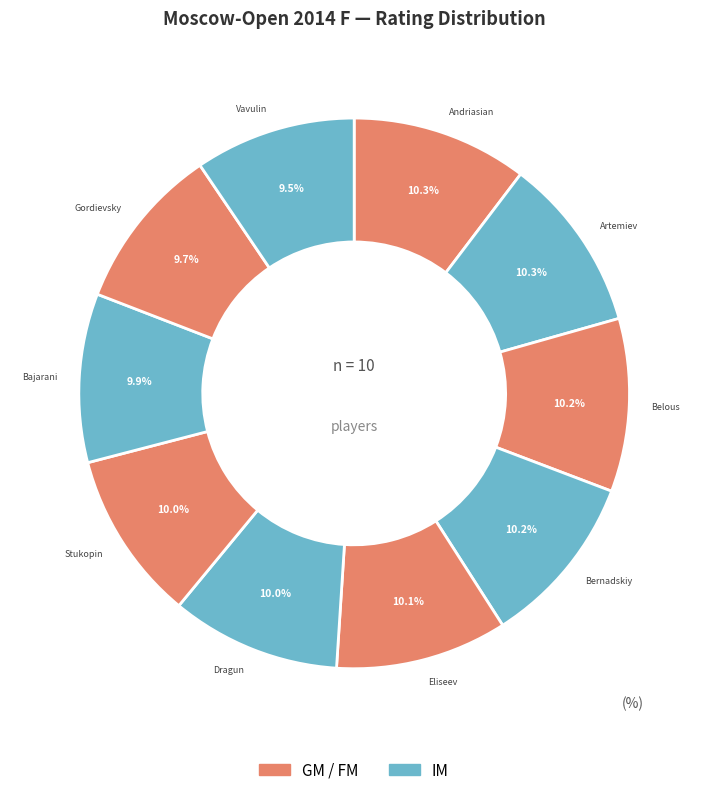

Count the number of slices in the pie.

10